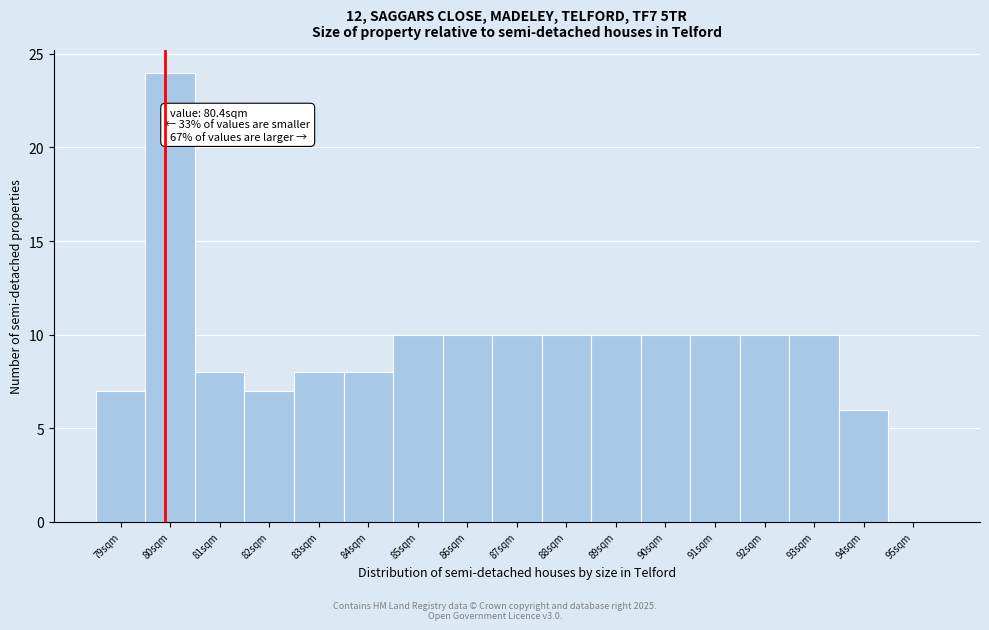

Reading right to left, transcribe all the data shown in this chart.

95sqm=0	94sqm=6	93sqm=10	92sqm=10	91sqm=10	90sqm=10	89sqm=10	88sqm=10	87sqm=10	86sqm=10	85sqm=10	84sqm=8	83sqm=8	82sqm=7	81sqm=8	80sqm=24	79sqm=7